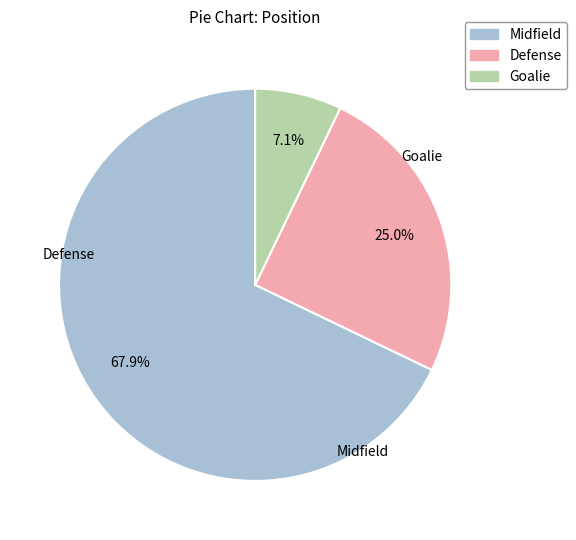

Does Defense represent more than half of the total?

No